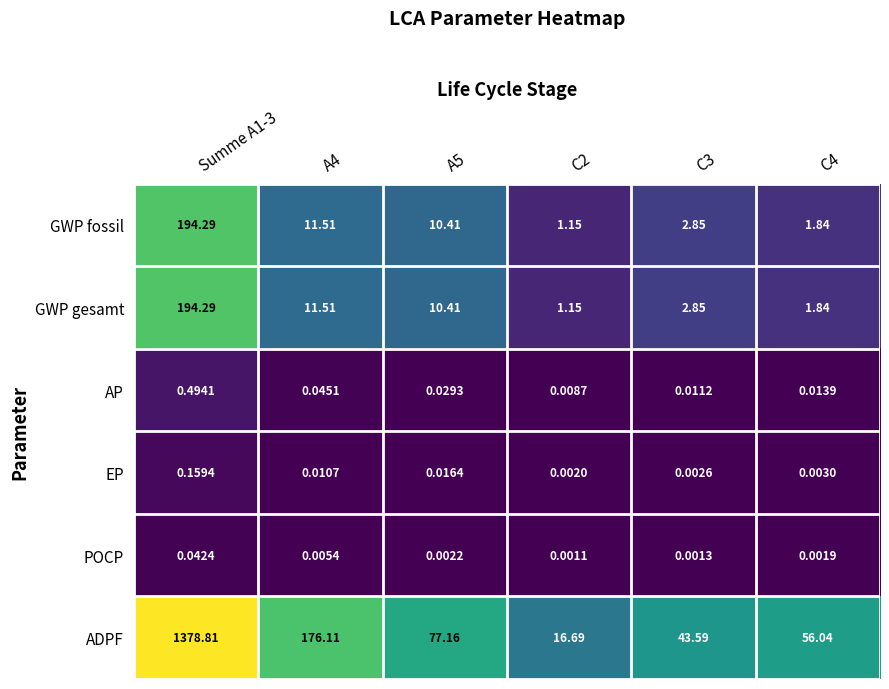

Which series has the widest spread of values?

ADPF